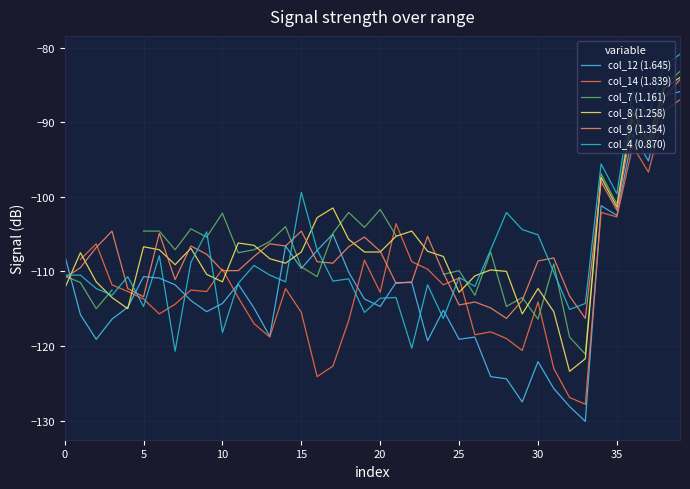

How many lines are shown in the chart?

6